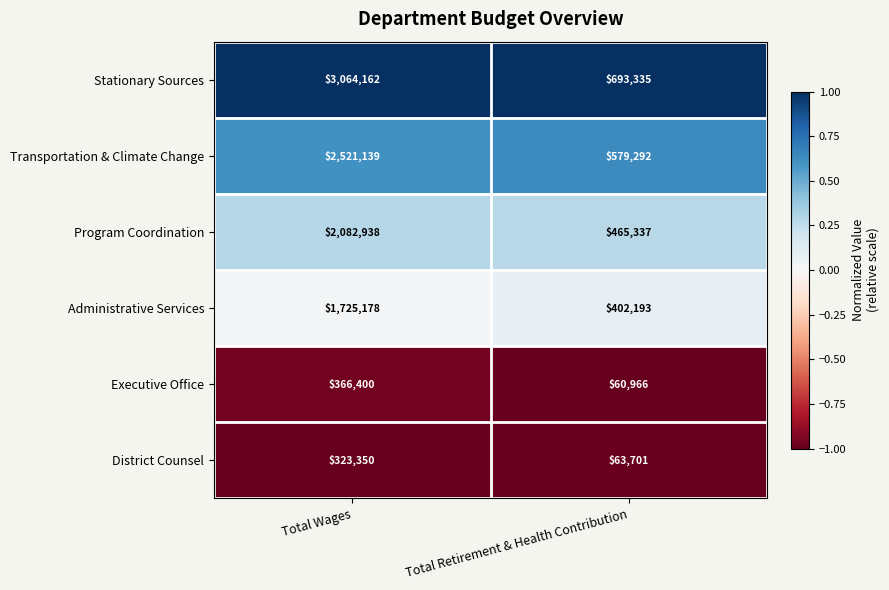

Is it true that District Counsel equals 39759 at Total Retirement & Health Contribution?

False